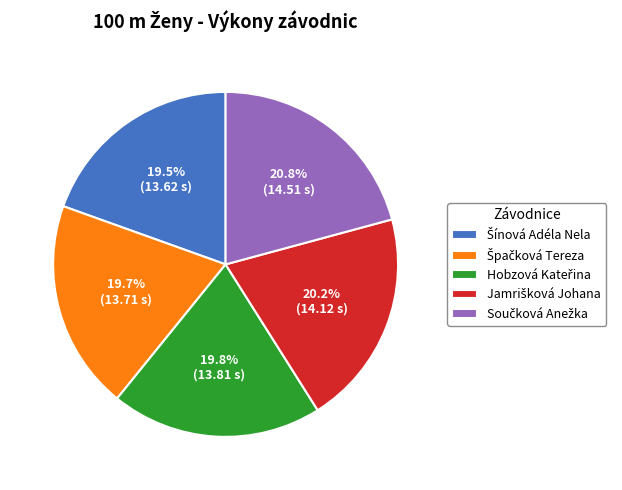

Is there any slice that represents more than half of the pie?

No